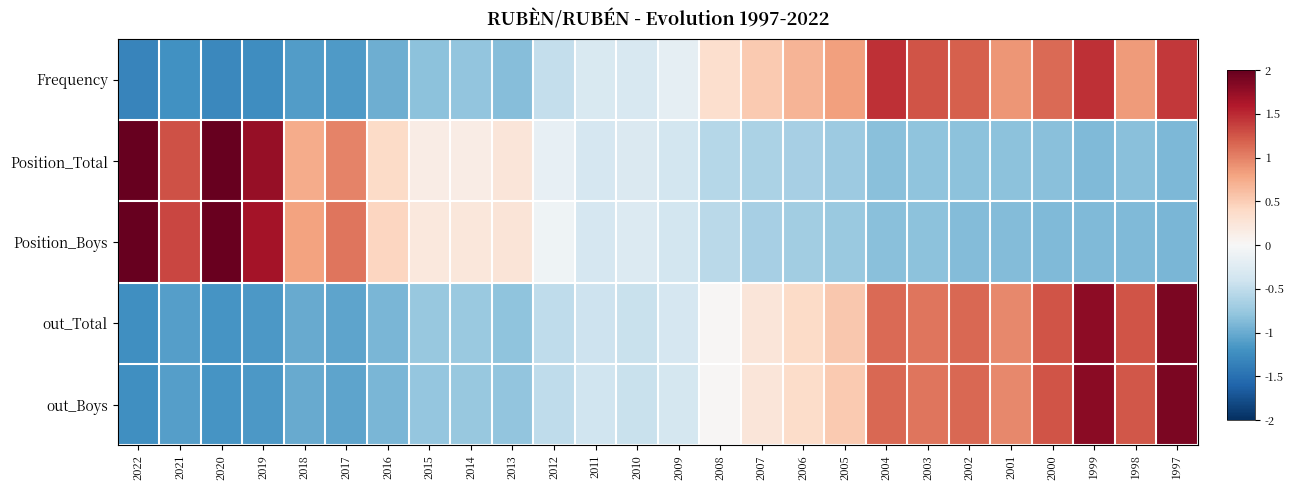

Which series has the widest spread of values?

Position_Total